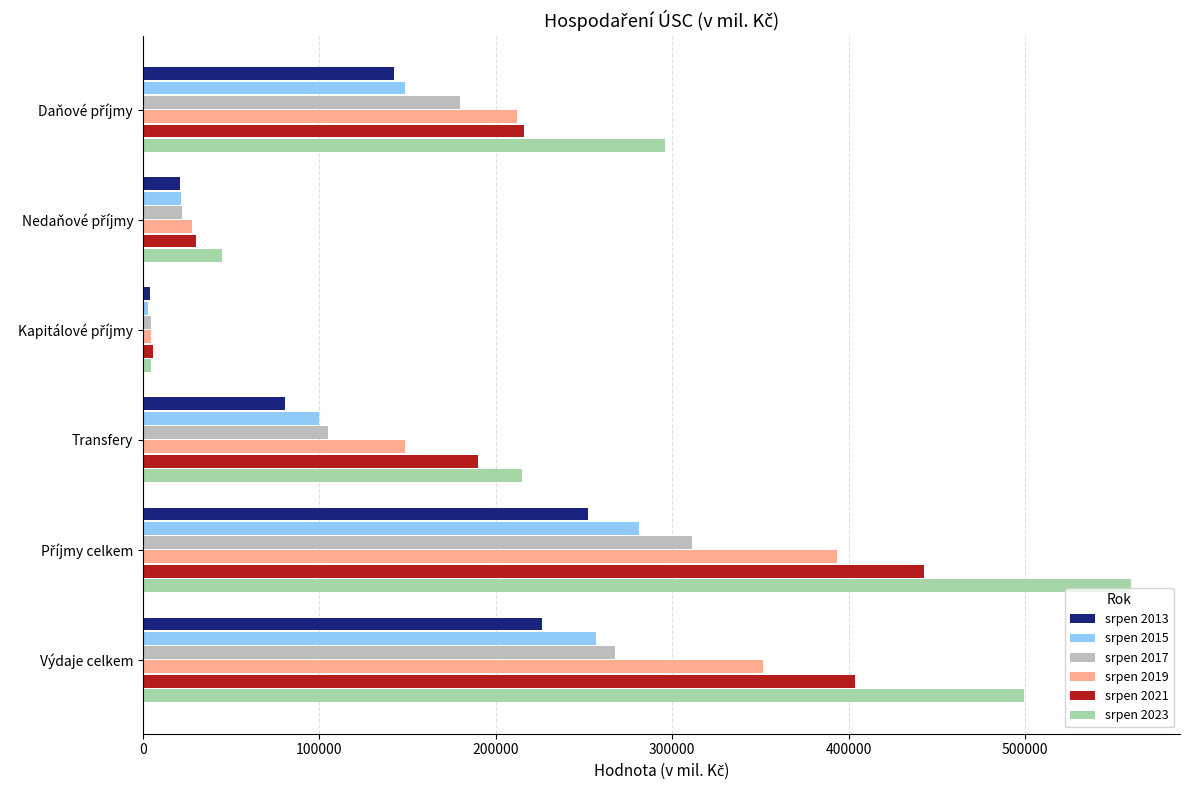

What is the maximum value for srpen 2021?

442564.5